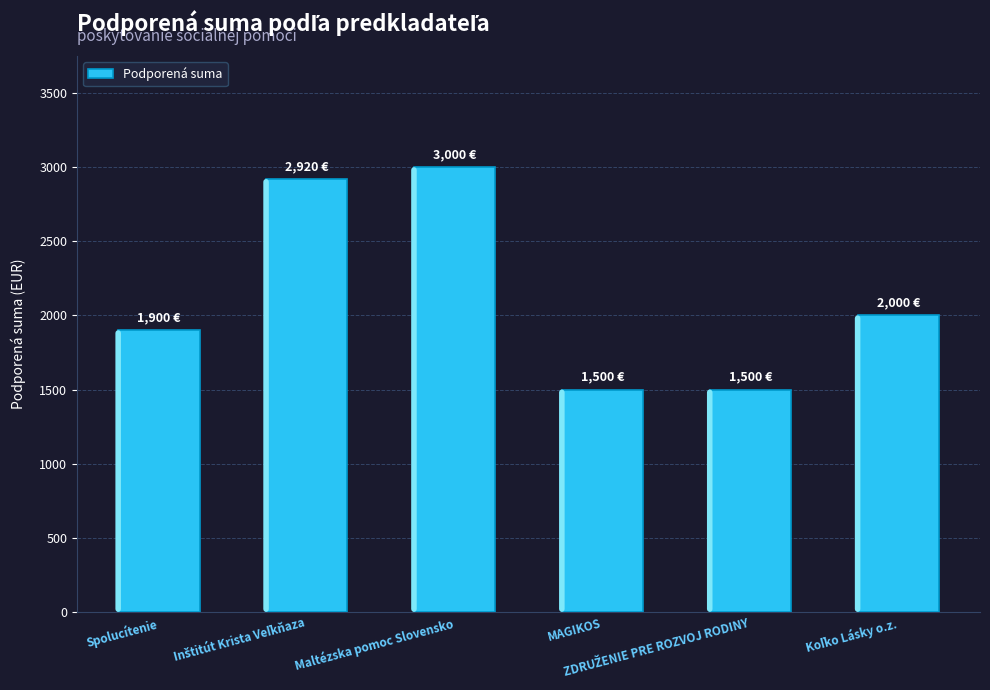

What is the difference between the second highest and second lowest values?

1420